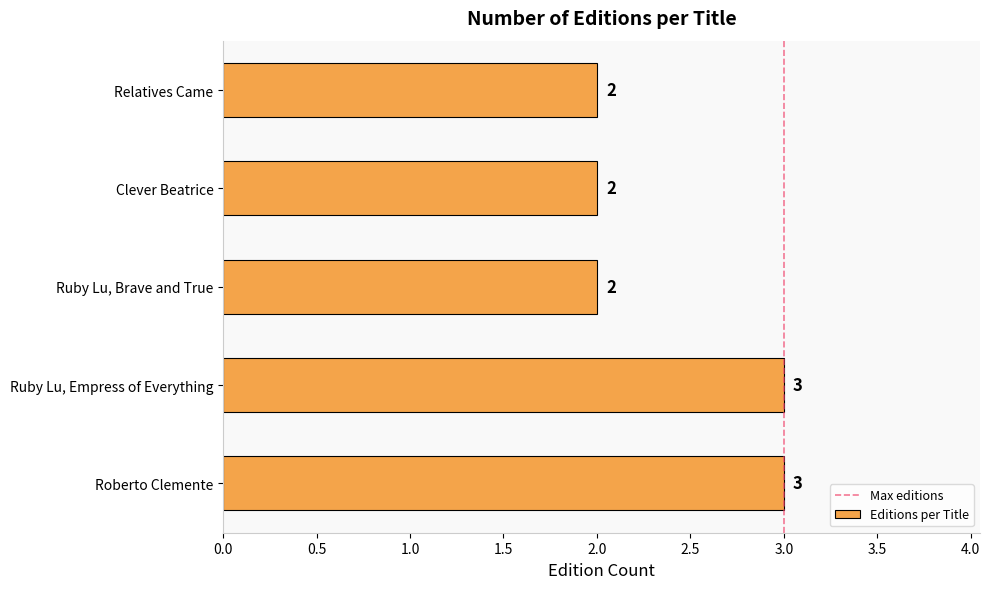

Reading bottom to top, what are all the values shown in this chart?

3	3	2	2	2